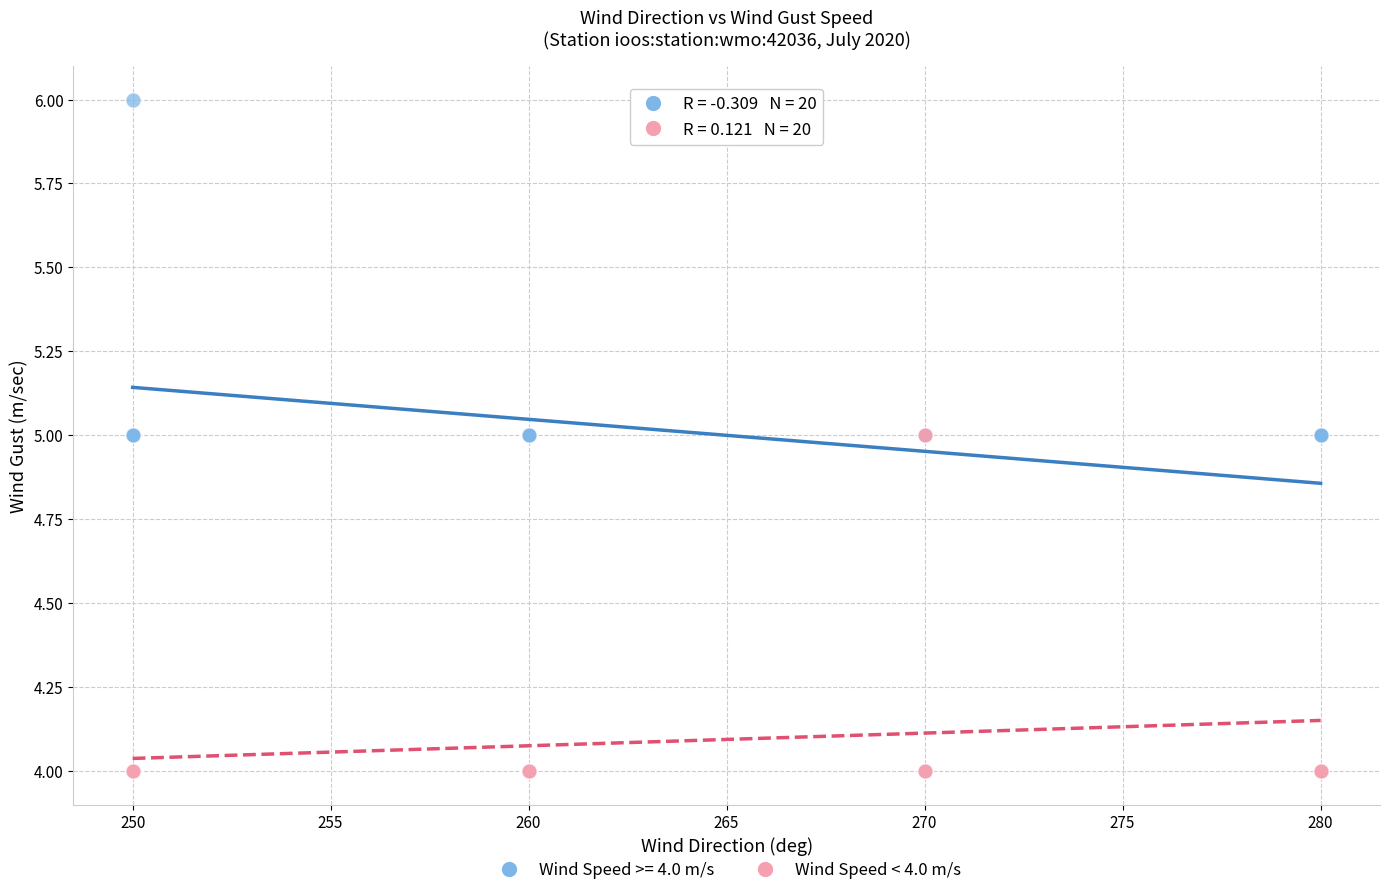

Which series has the largest Y range (max minus min)?

Wind Speed >= 4.0 m/s